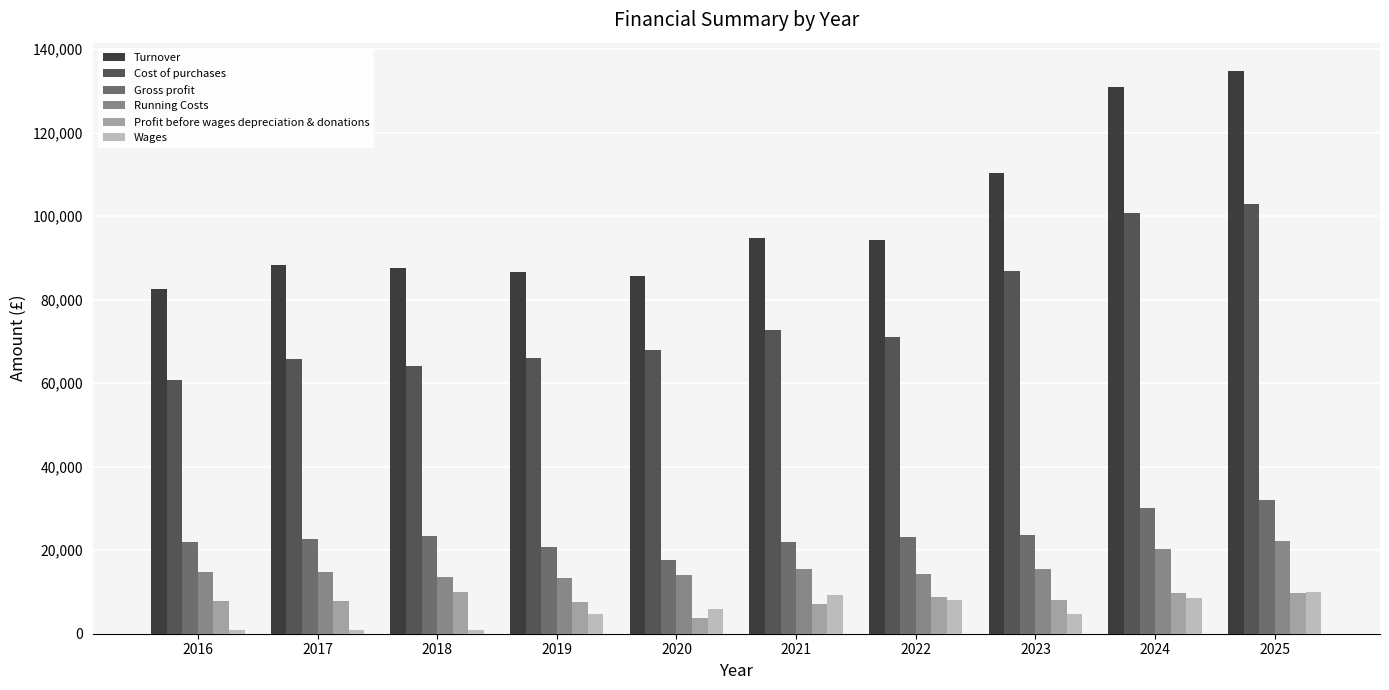

What is the difference between the maximum and second lowest values in the Running Costs series?

8774